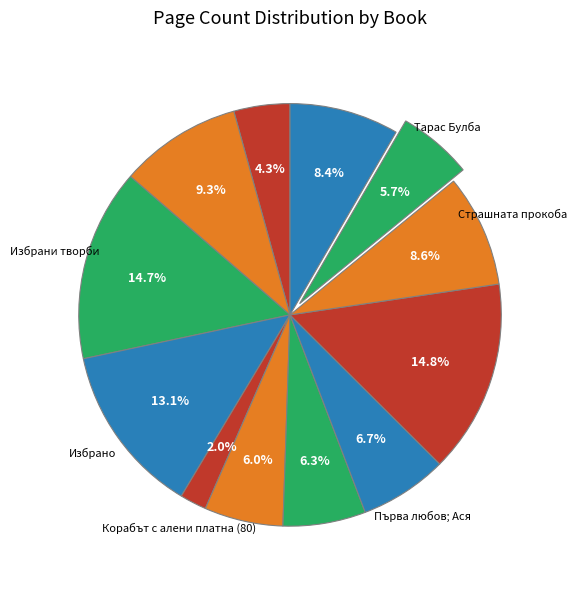

Which category has the smallest portion of the pie?

Корабът с алени платна (80)